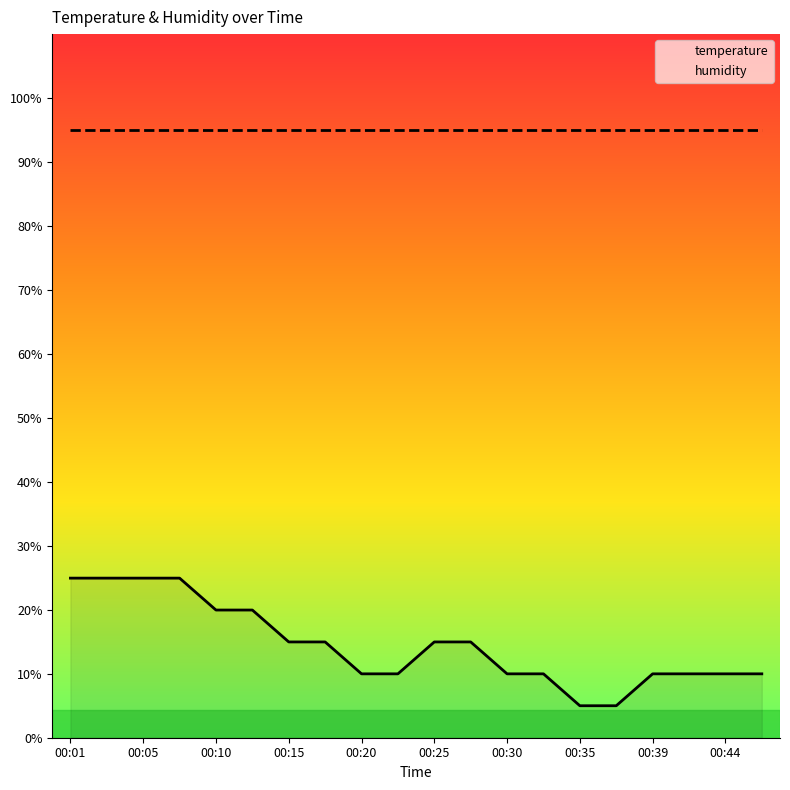

What is the maximum value for humidity?

95.0